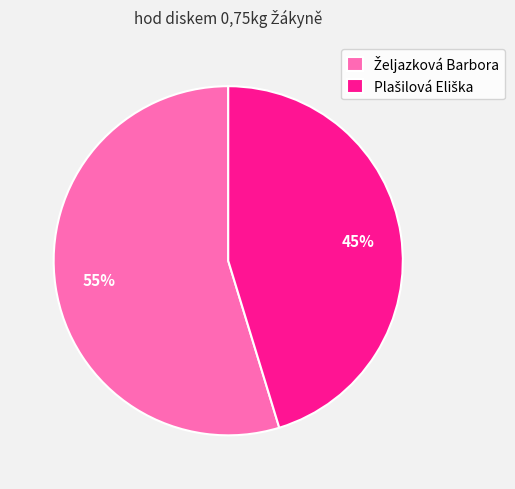

Is there any slice that represents more than half of the pie?

Yes